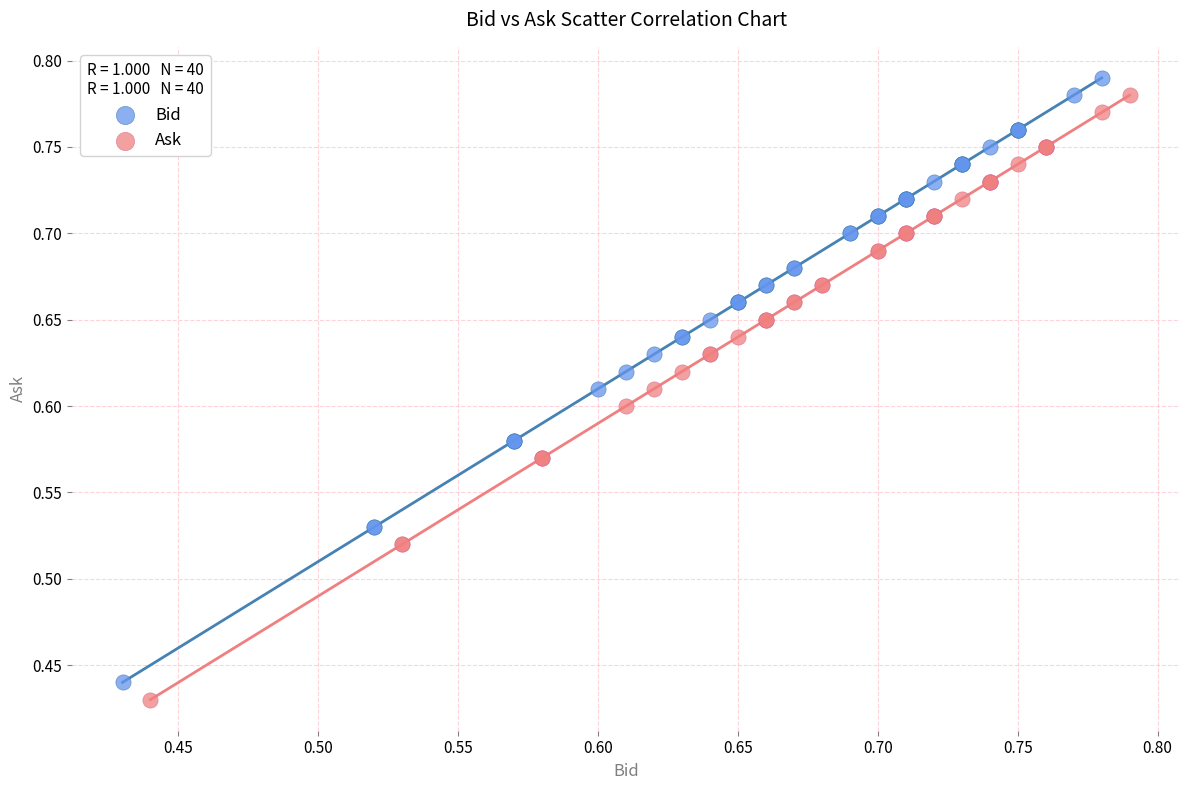

What are all the series names shown in the legend?

Bid, Ask